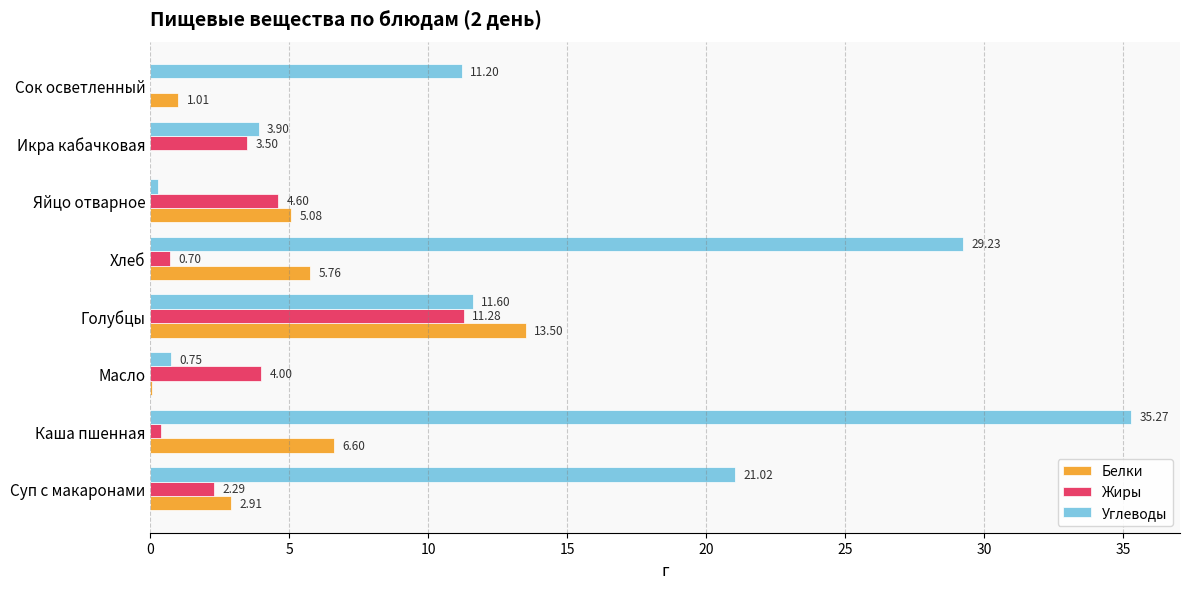

Count the number of categories in the chart.

8